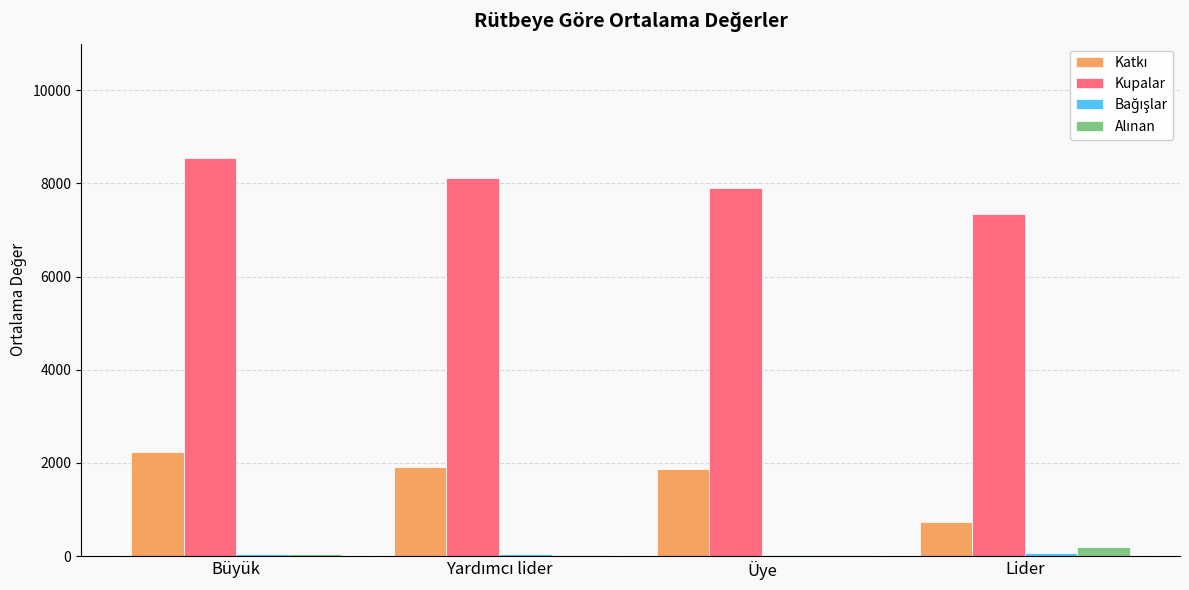

Which series has the largest total across all categories?

Kupalar